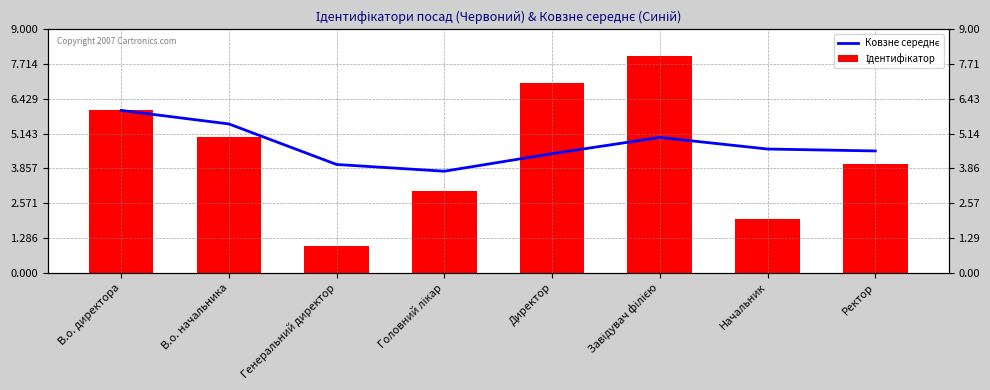

What is the approximate value of Ковзне середнє at Генеральний директор?

4.0